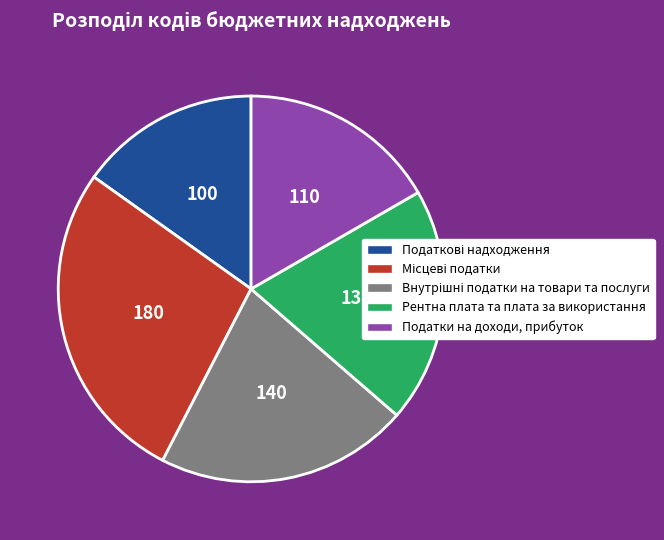

What is the ratio of the value at Податки на доходи, прибуток to the value at Рентна плата та плата за використання?

0.8